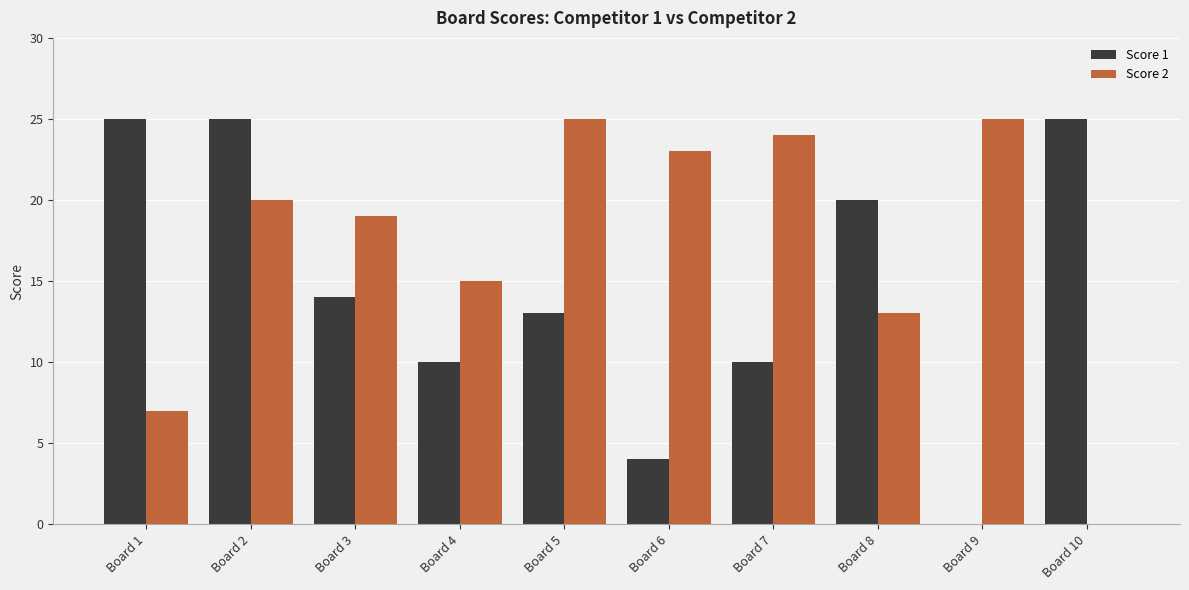

What is the total value across all series at Board 1?

32